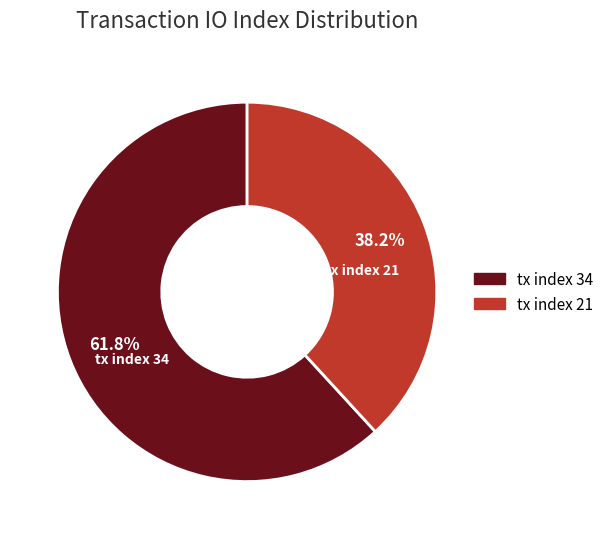

To the nearest percent, what is the combined percentage of tx index 34 and tx index 21?

100%